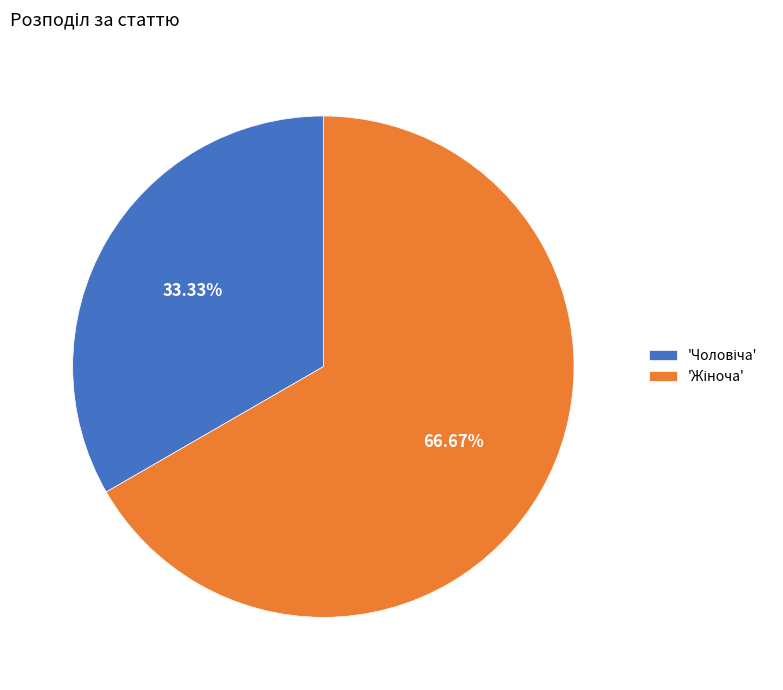

Does any single category account for the majority?

Yes